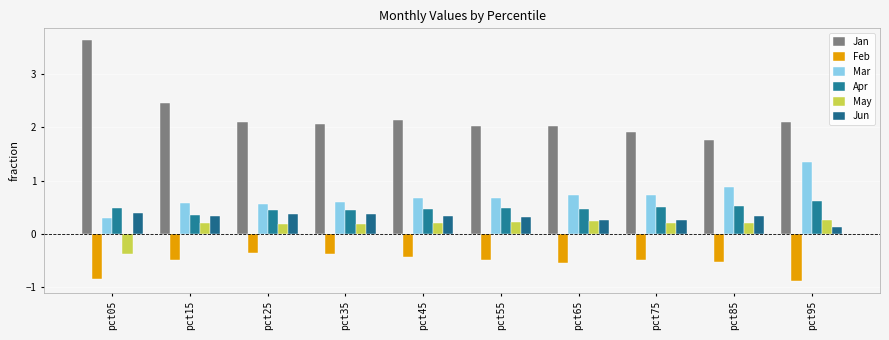

Reading left to right, list all the values displayed in this chart.

Jan: 3.6	2.5	2.1	2.1	2.1	2.0	2.0	1.9	1.8	2.1
Feb: -0.8	-0.5	-0.4	-0.4	-0.4	-0.5	-0.5	-0.5	-0.5	-0.9
Mar: 0.3	0.6	0.6	0.6	0.7	0.7	0.7	0.7	0.9	1.4
Apr: 0.5	0.4	0.5	0.4	0.5	0.5	0.5	0.5	0.5	0.6
May: -0.4	0.2	0.2	0.2	0.2	0.2	0.2	0.2	0.2	0.3
Jun: 0.4	0.3	0.4	0.4	0.3	0.3	0.3	0.3	0.3	0.1